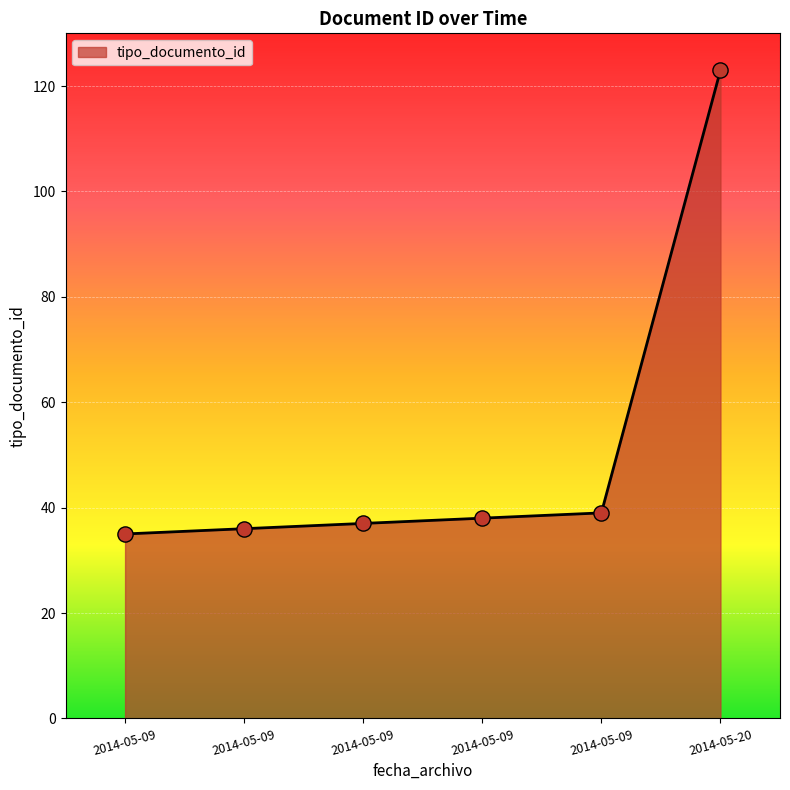

What is the ratio of the value at 2014-05-09 to the value at 2014-05-09?

1.0